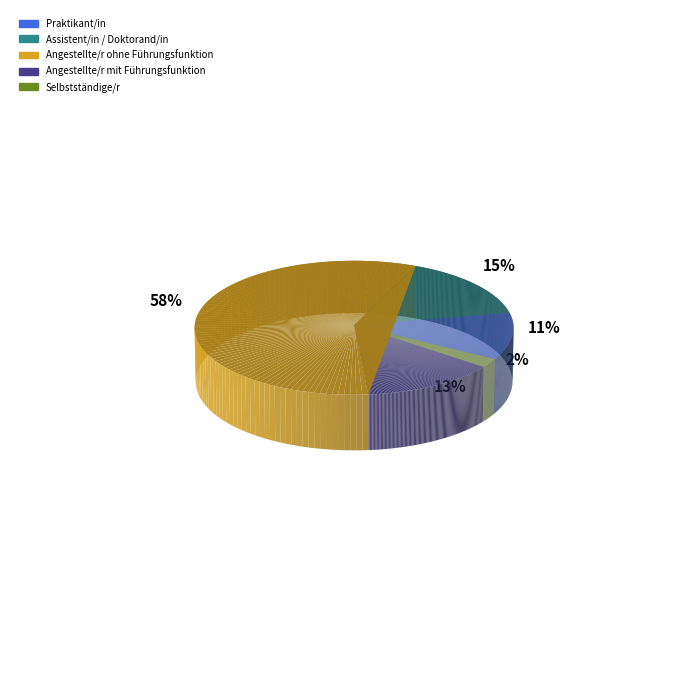

How many slices are in this pie chart?

5